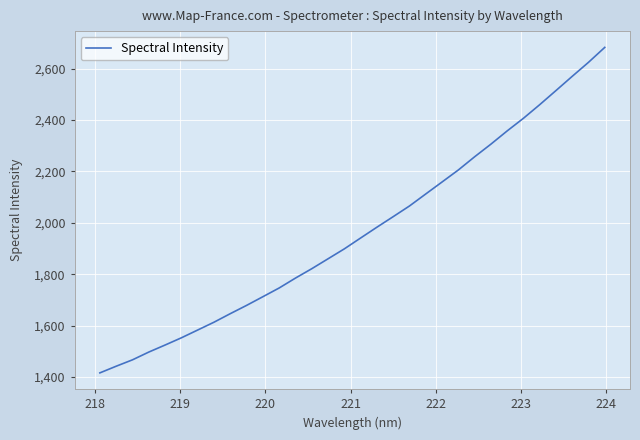

What is the difference between the maximum and minimum values?

1266.4